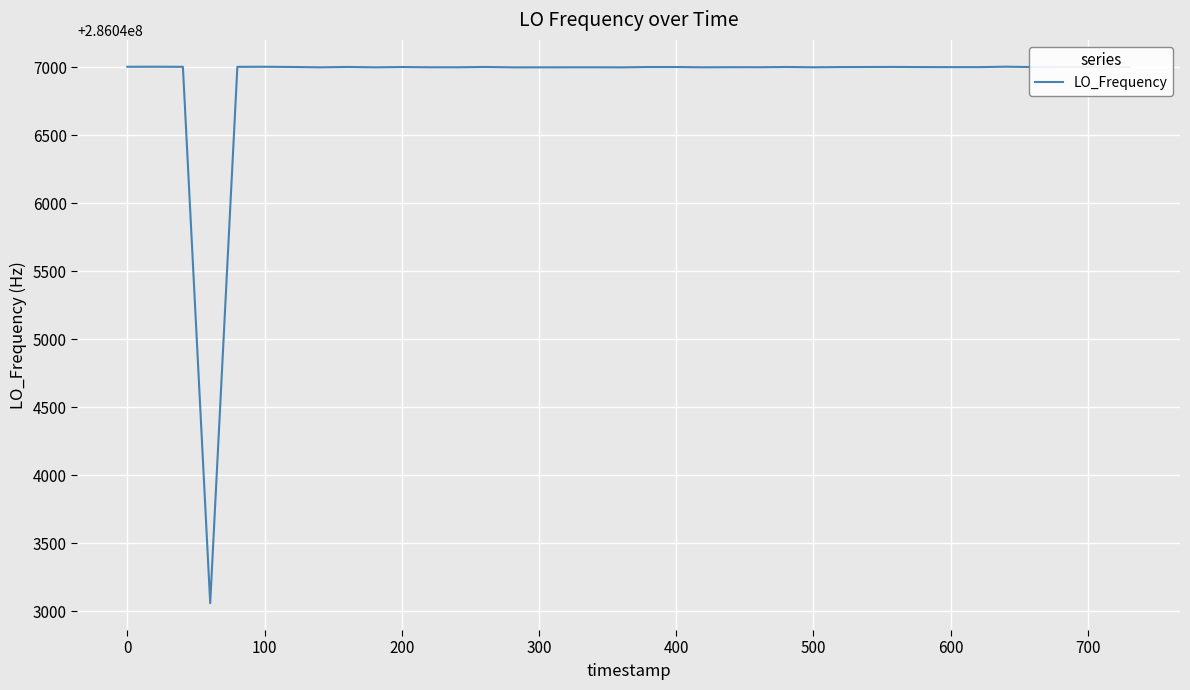

What is the greatest value displayed?

286047002.8